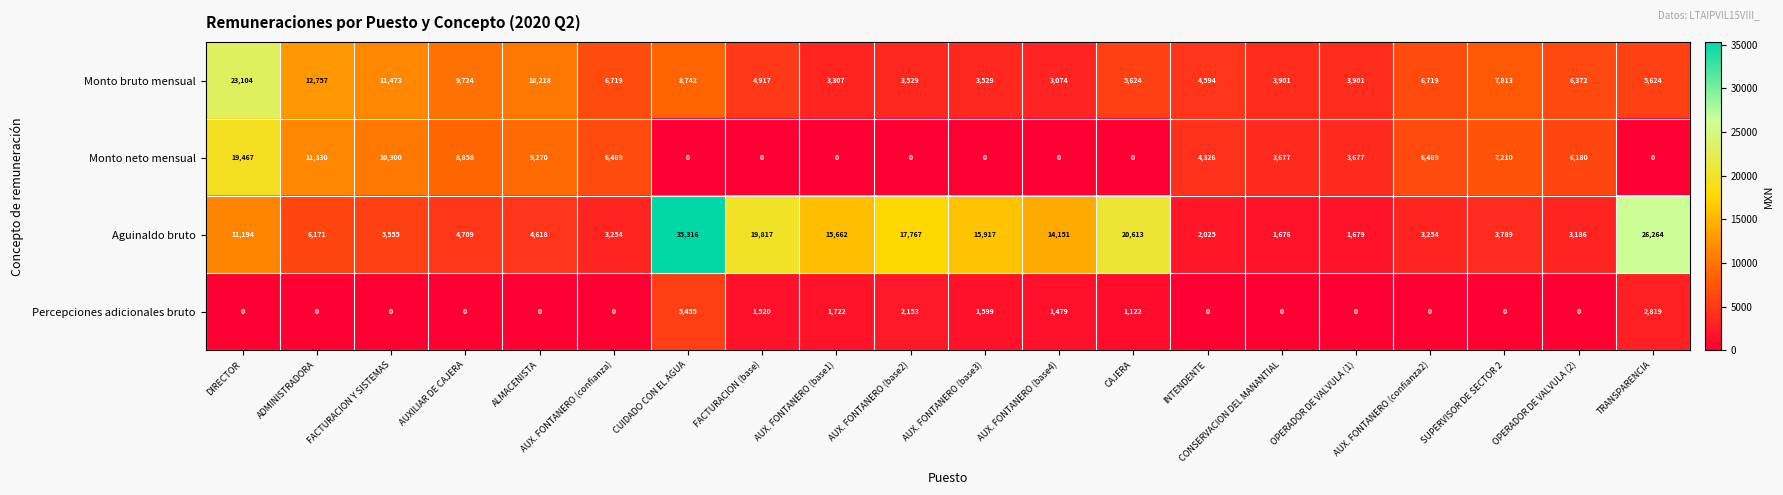

List the series in order of their overall mean, lowest first.

Percepciones adicionales bruto, Monto neto mensual, Monto bruto mensual, Aguinaldo bruto